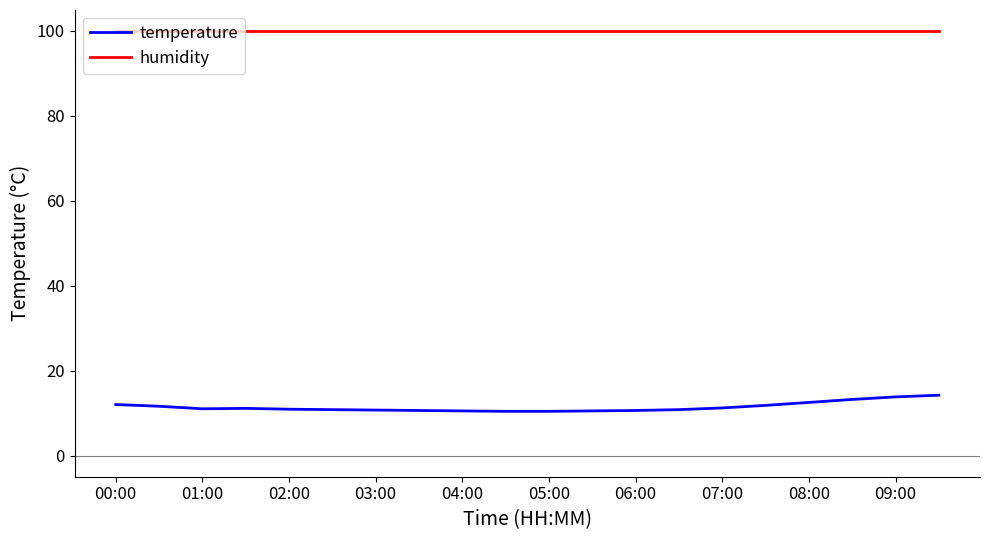

List the series in order of their overall mean, lowest first.

temperature, humidity